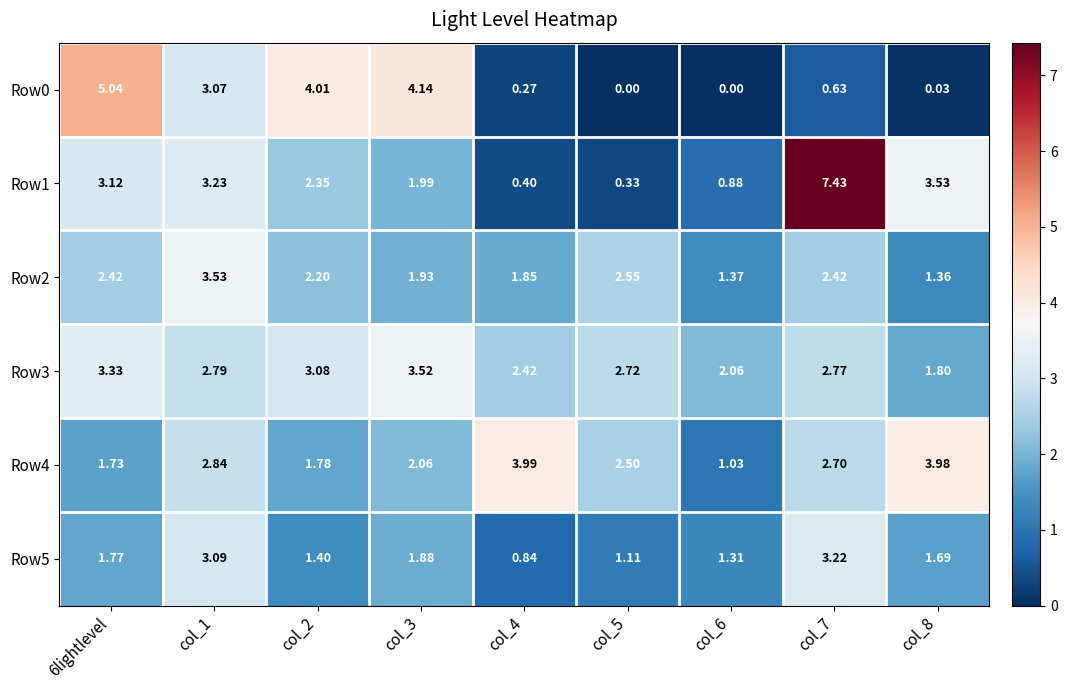

Is the value of Row5 at col_5 greater than the value of Row0 at col_8?

Yes